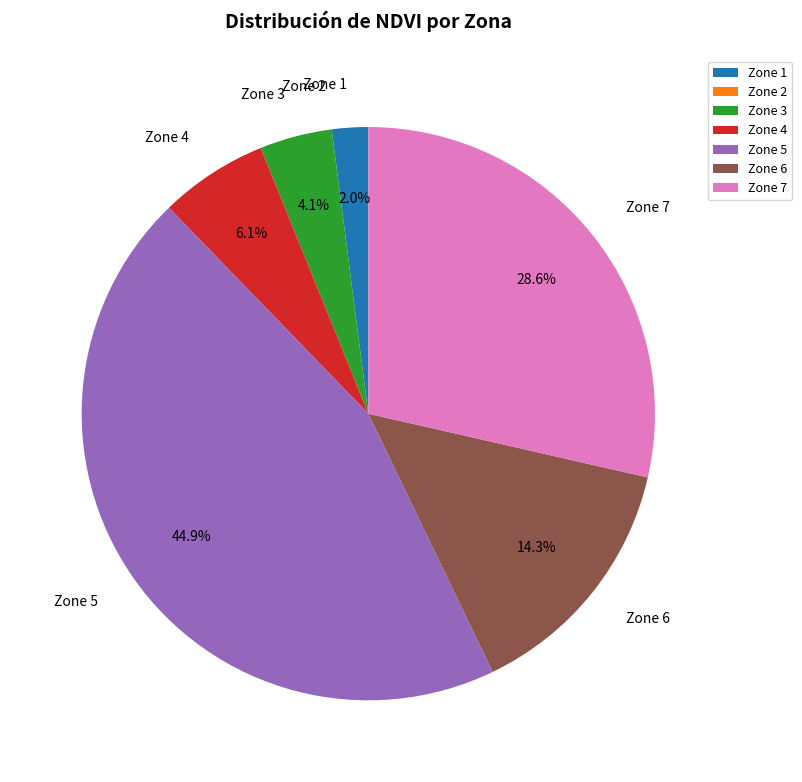

Which category has the biggest portion of the pie?

Zone 5